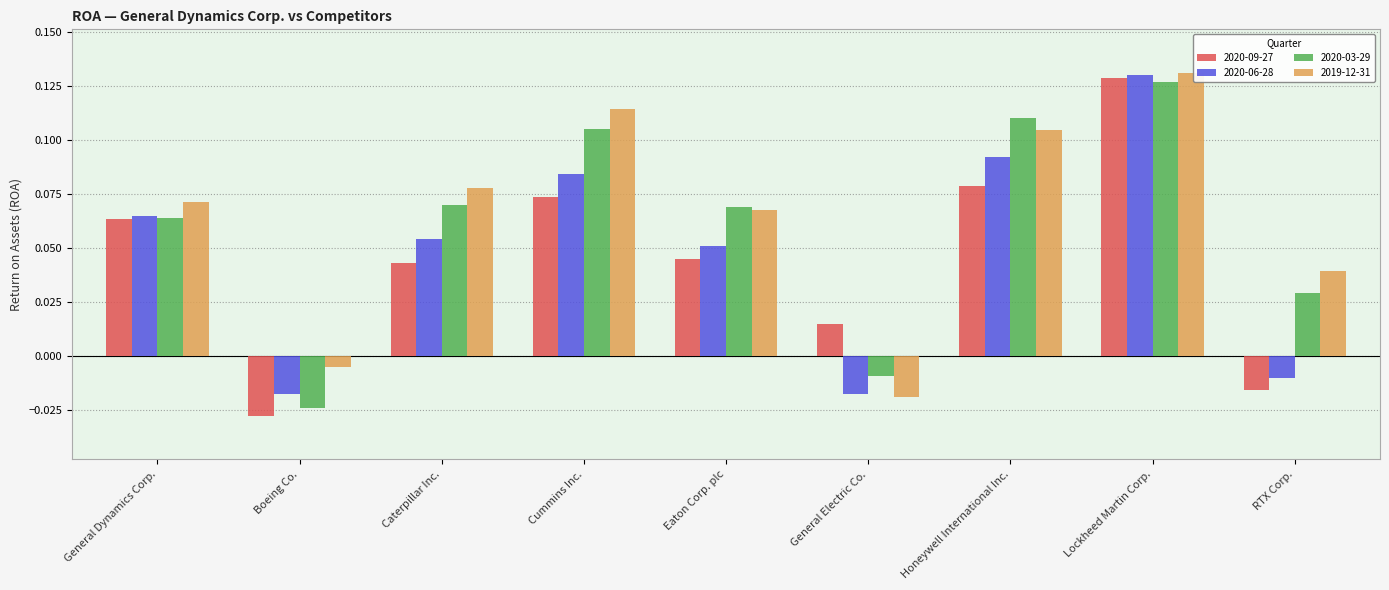

Is it true that 2020-03-29 equals 0.0 at Eaton Corp. plc?

False